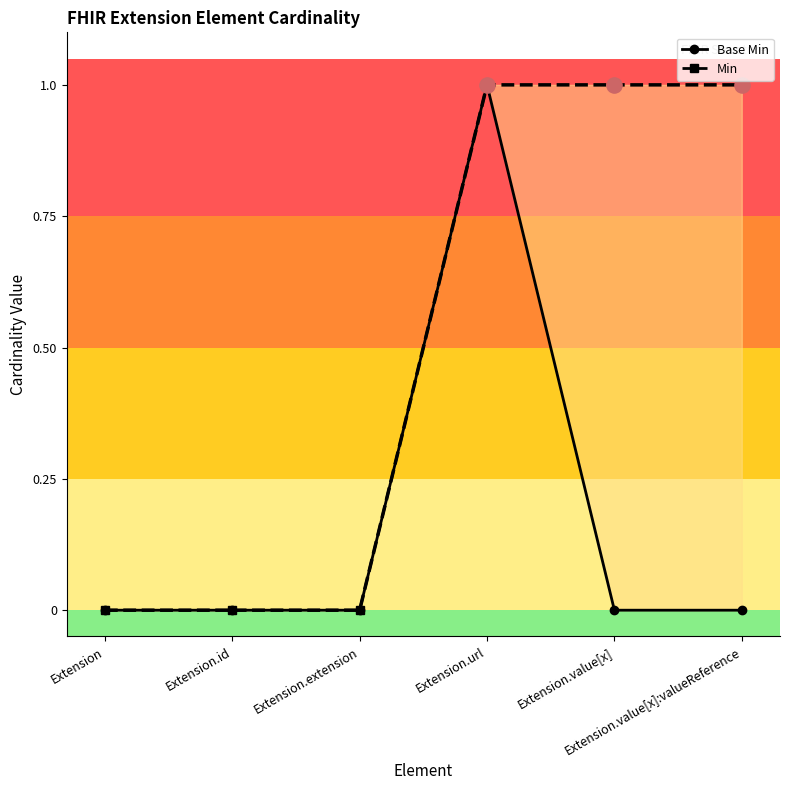

Is the value of Base Min at Extension.extension greater than the value of Min at Extension.url?

No